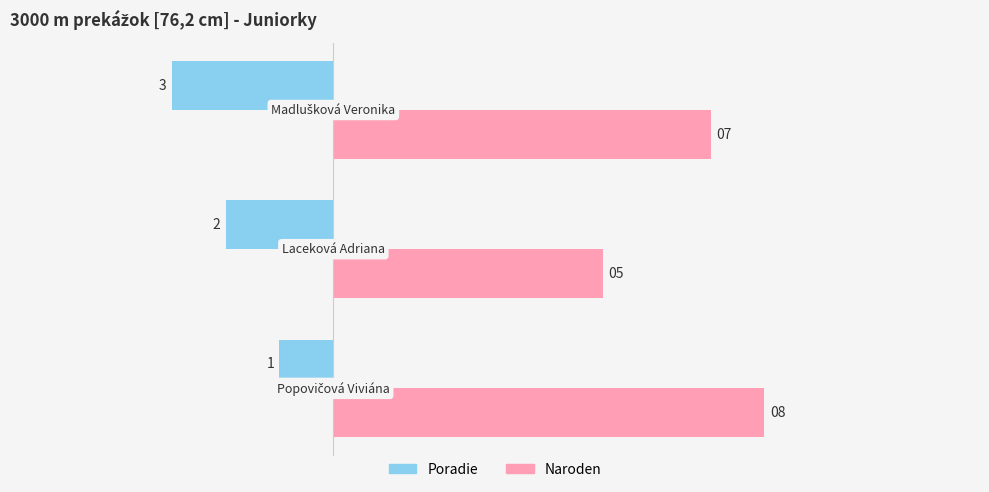

What is the sum of all Naroden values?

20